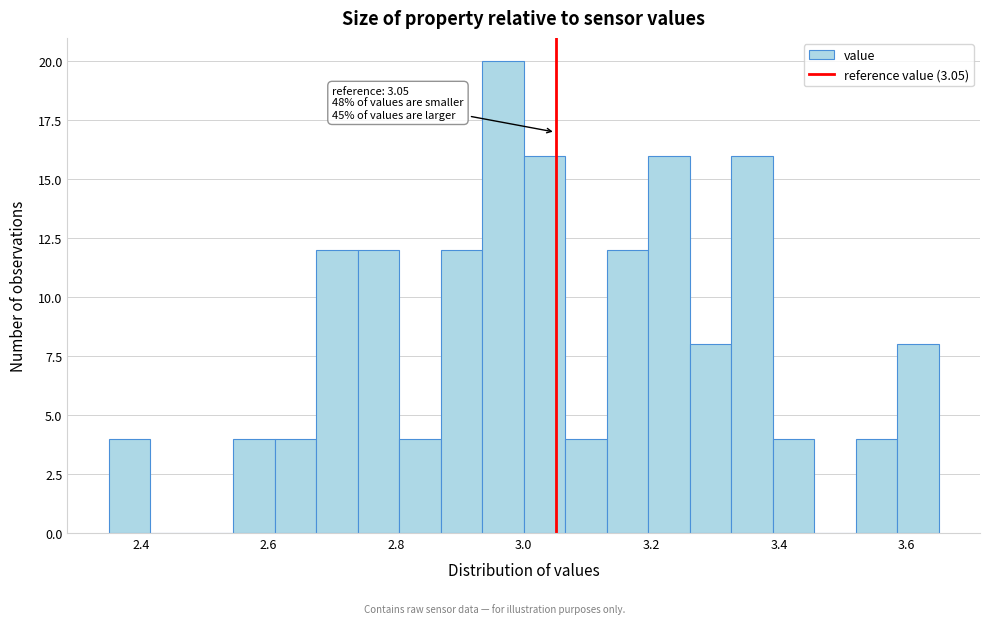

Read against the x-axis, roughly where is the centre of the tallest bar?

2.96